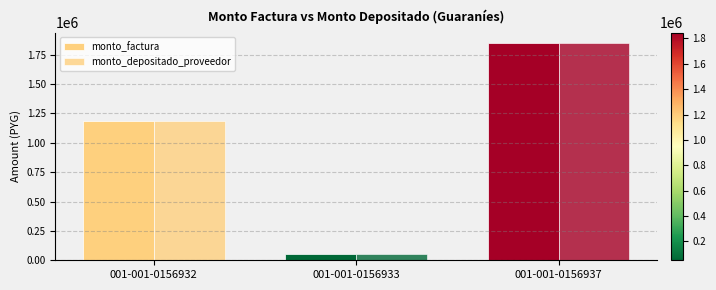

True or false: monto_depositado_proveedor has a value of 725550 at 001-001-0156932.

False